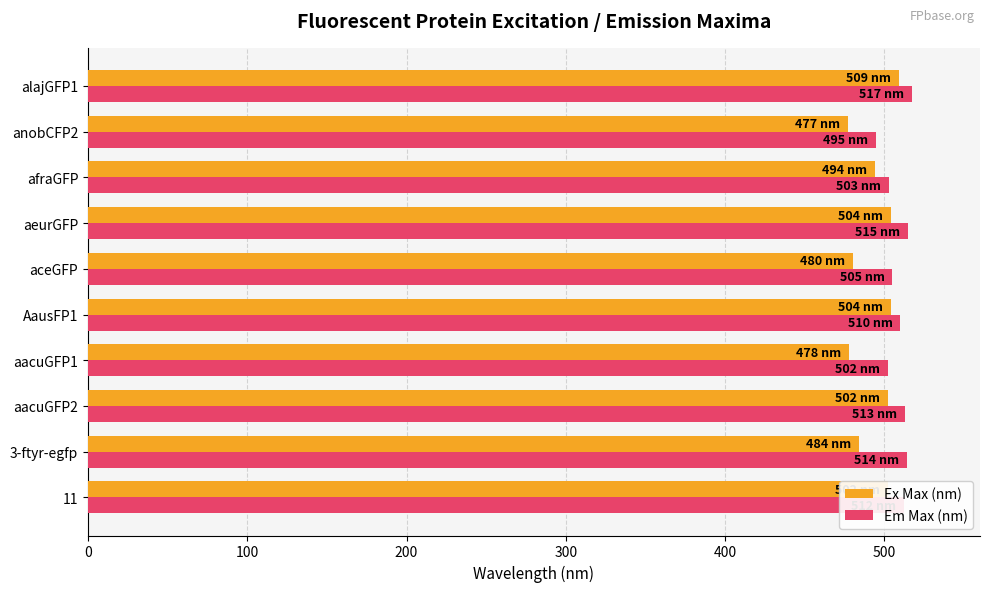

The Em Max (nm) series shows 515 at aeurGFP. True or false?

True